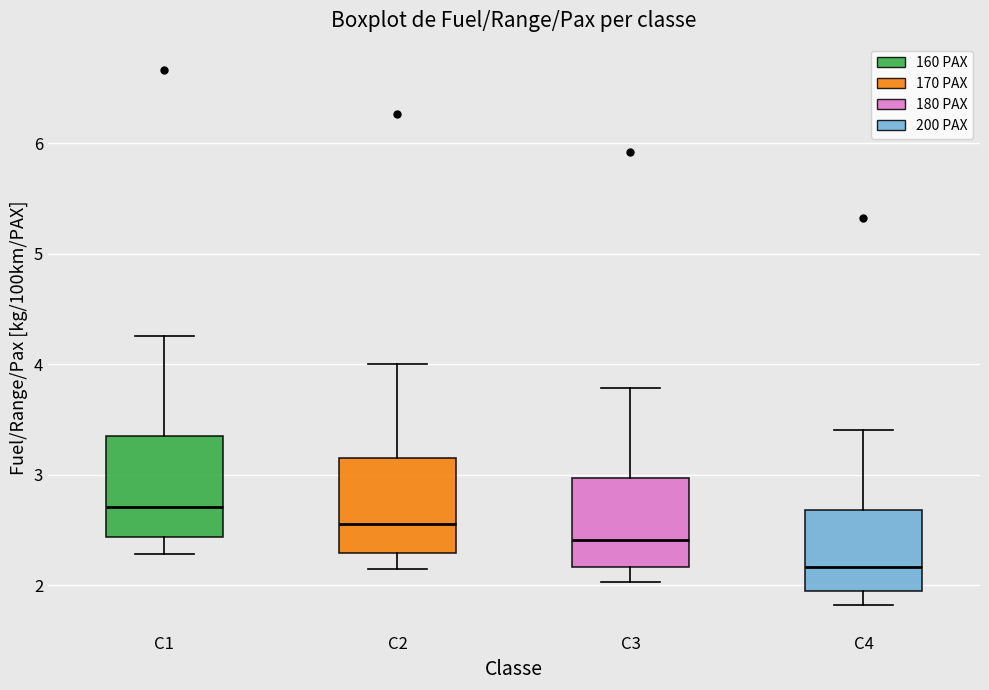

Which box's median line is the lowest?

C4